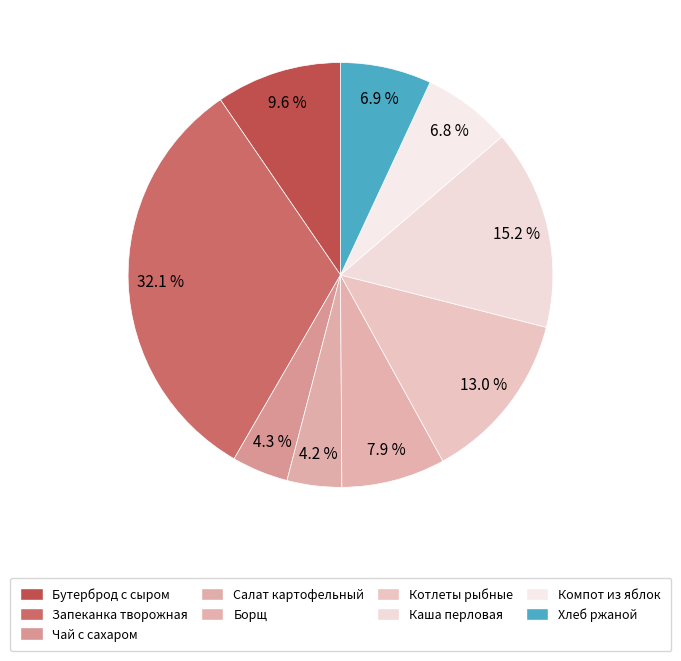

How much of the chart is everything except Котлеты рыбные?

87.0%